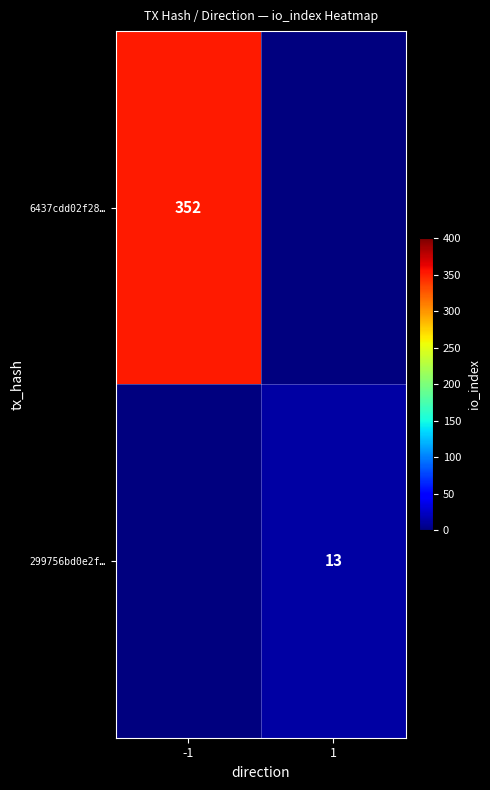

The 299756bd0e2f… series shows 20 at 1. True or false?

False